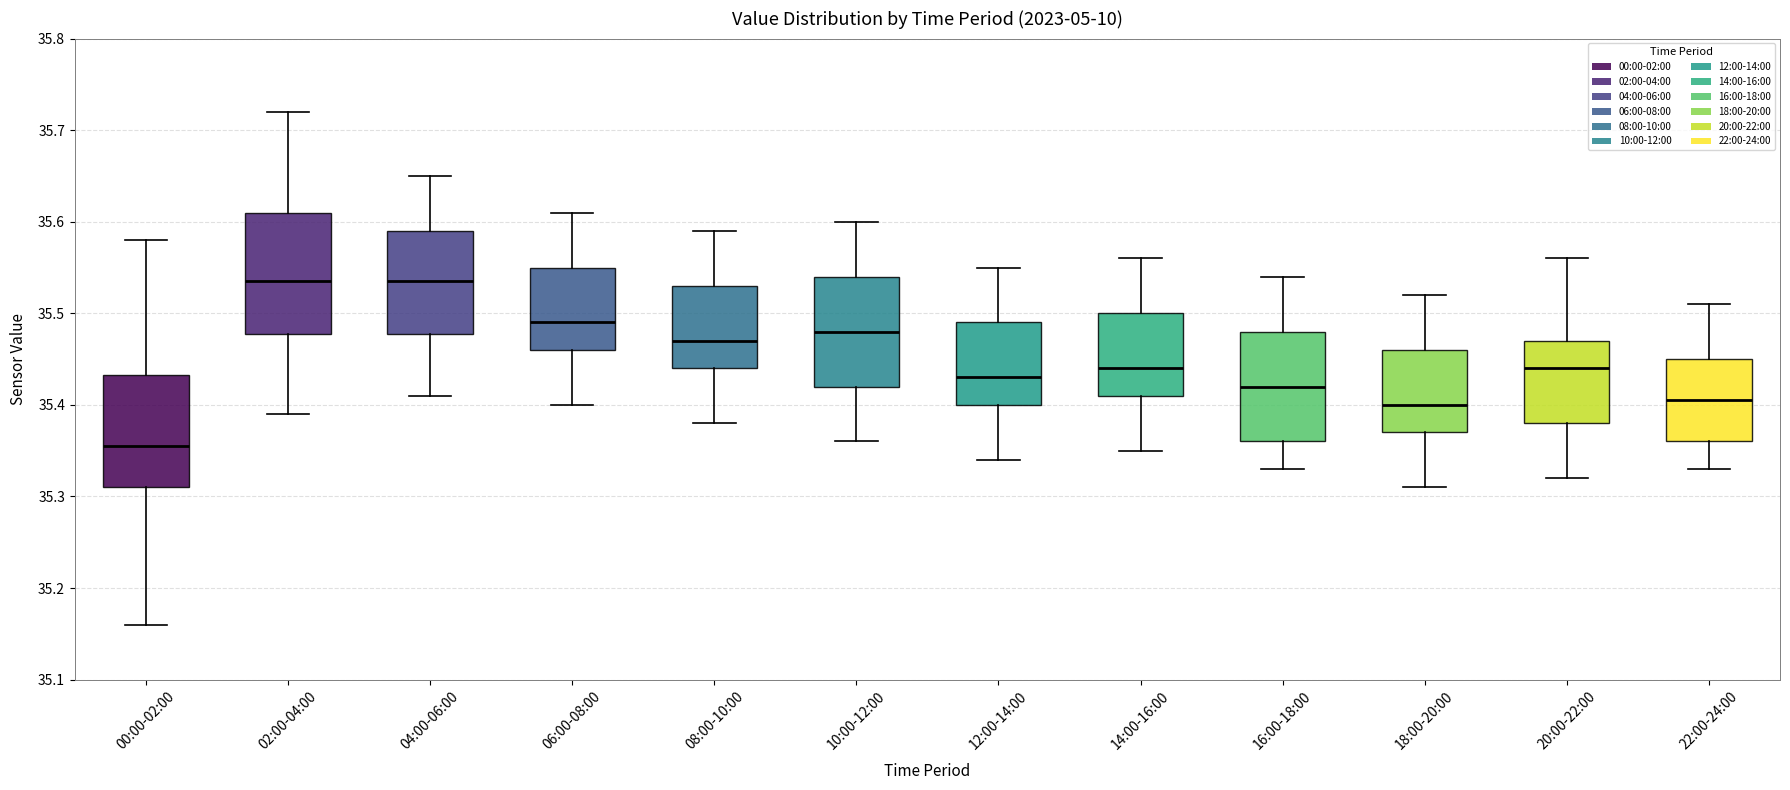

Reading left to right, transcribe this box plot: for each box, give where its median line is, the range the box spans, and where its two whiskers end, as read against the y-axis. The values are not printed on the chart, so give them approximately, as read against the axis.

00:00-02:00: median 35.36, box 35.31 to 35.43, whiskers 35.16 to 35.58
02:00-04:00: median 35.54, box 35.48 to 35.61, whiskers 35.39 to 35.72
04:00-06:00: median 35.54, box 35.48 to 35.59, whiskers 35.41 to 35.65
06:00-08:00: median 35.49, box 35.46 to 35.55, whiskers 35.40 to 35.61
08:00-10:00: median 35.47, box 35.44 to 35.53, whiskers 35.38 to 35.59
10:00-12:00: median 35.48, box 35.42 to 35.54, whiskers 35.36 to 35.60
12:00-14:00: median 35.43, box 35.40 to 35.49, whiskers 35.34 to 35.55
14:00-16:00: median 35.44, box 35.41 to 35.50, whiskers 35.35 to 35.56
16:00-18:00: median 35.42, box 35.36 to 35.48, whiskers 35.33 to 35.54
18:00-20:00: median 35.40, box 35.37 to 35.46, whiskers 35.31 to 35.52
20:00-22:00: median 35.44, box 35.38 to 35.47, whiskers 35.32 to 35.56
22:00-24:00: median 35.41, box 35.36 to 35.45, whiskers 35.33 to 35.51